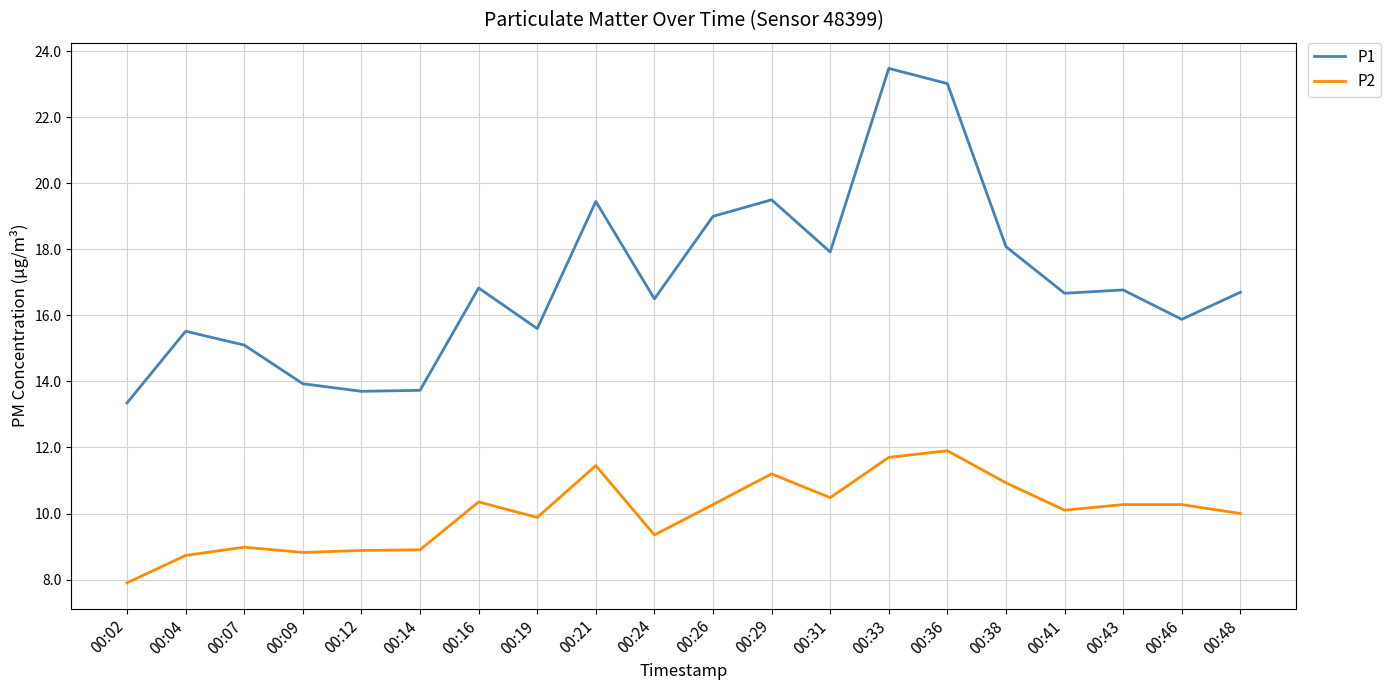

List the series in order of their overall mean, lowest first.

P2, P1